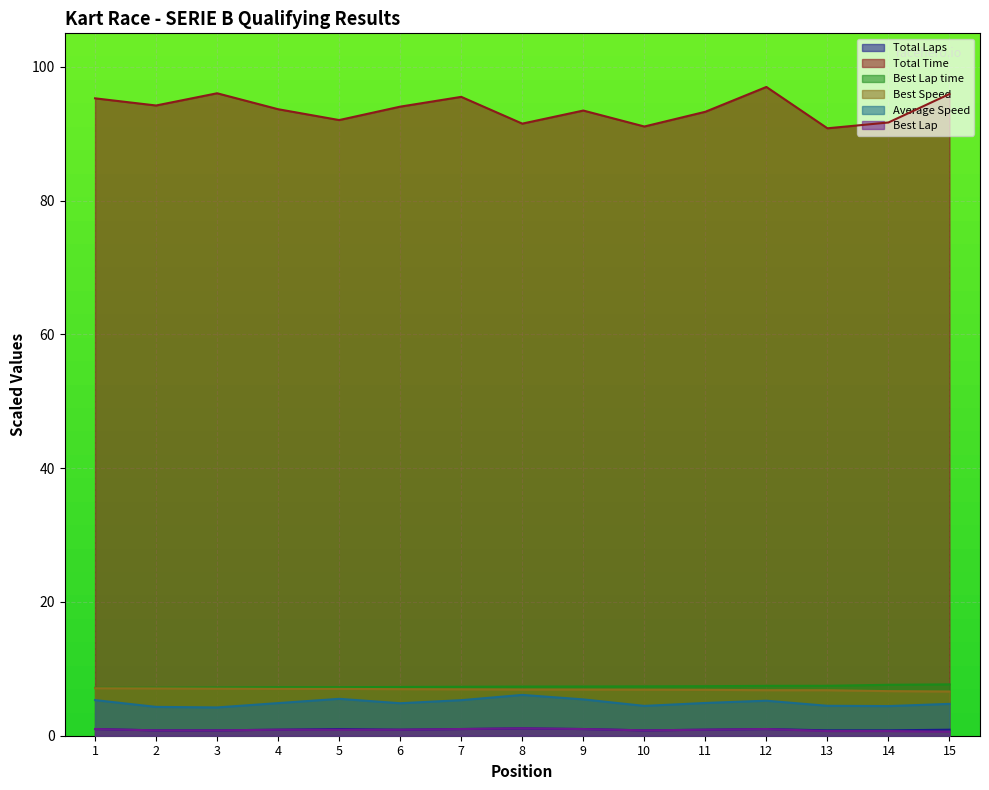

The Best Lap time series shows 7.3 at 7. True or false?

True